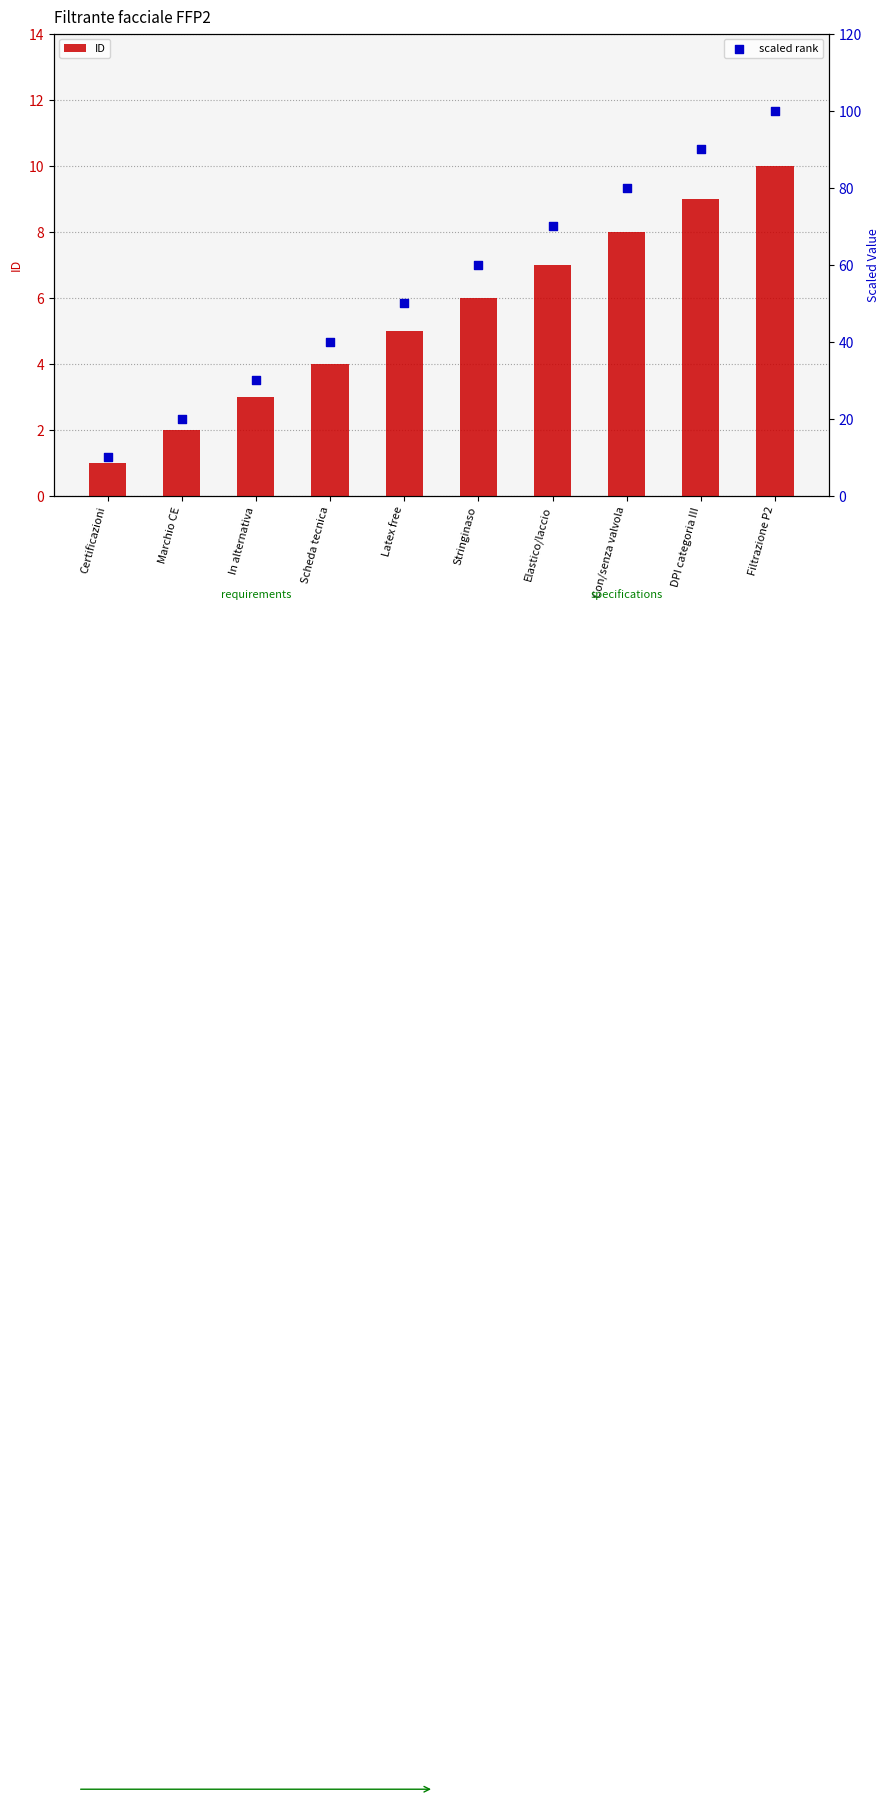

Which series contains the lowest Y value?

ID